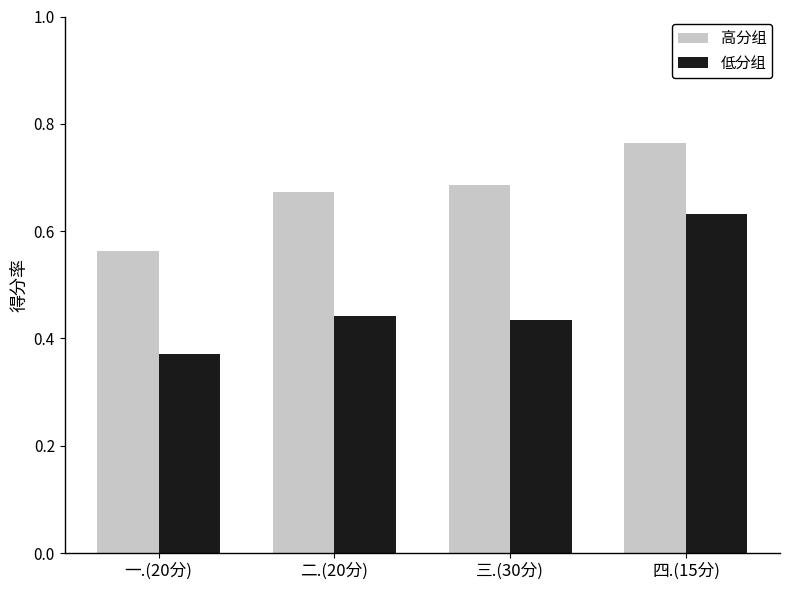

Count the number of data series in this chart.

2